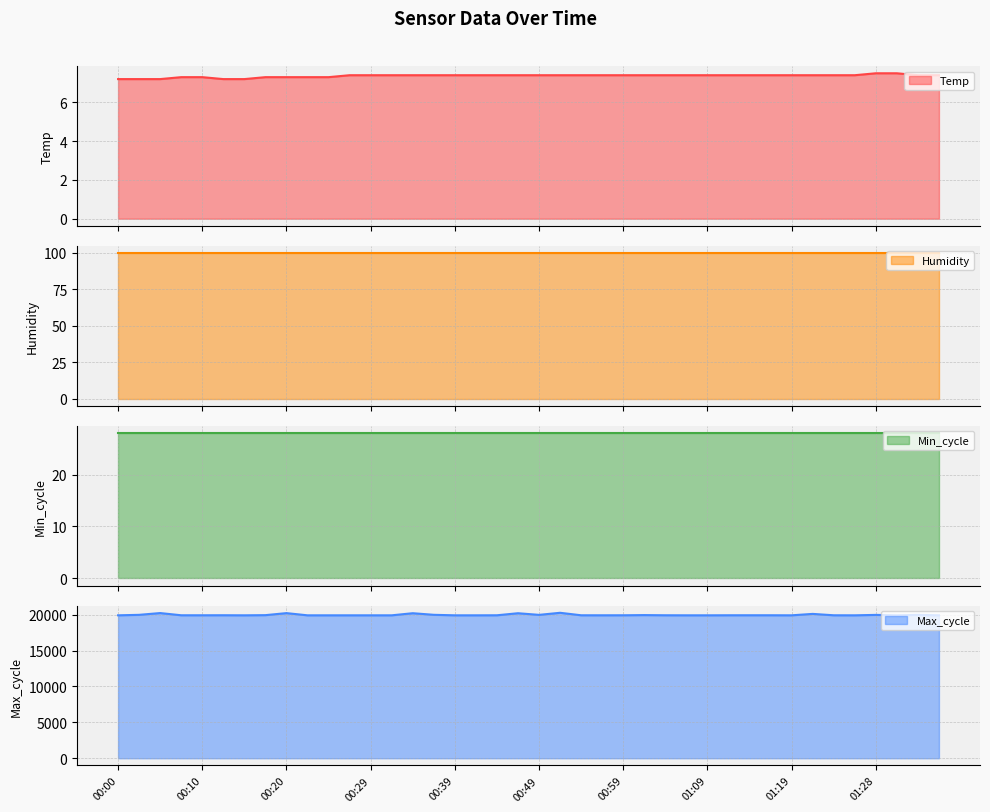

What is the label of the 32nd point from the right?

00:20